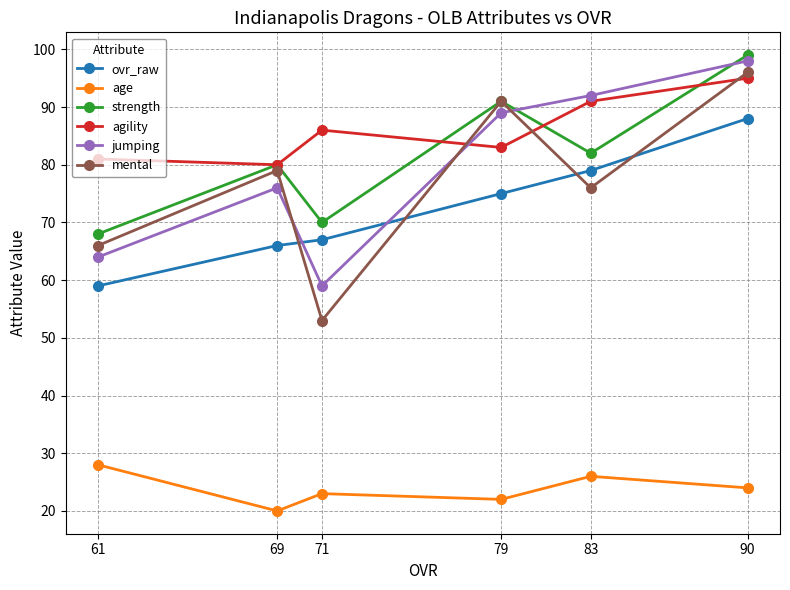

Which series has the largest total across all categories?

agility